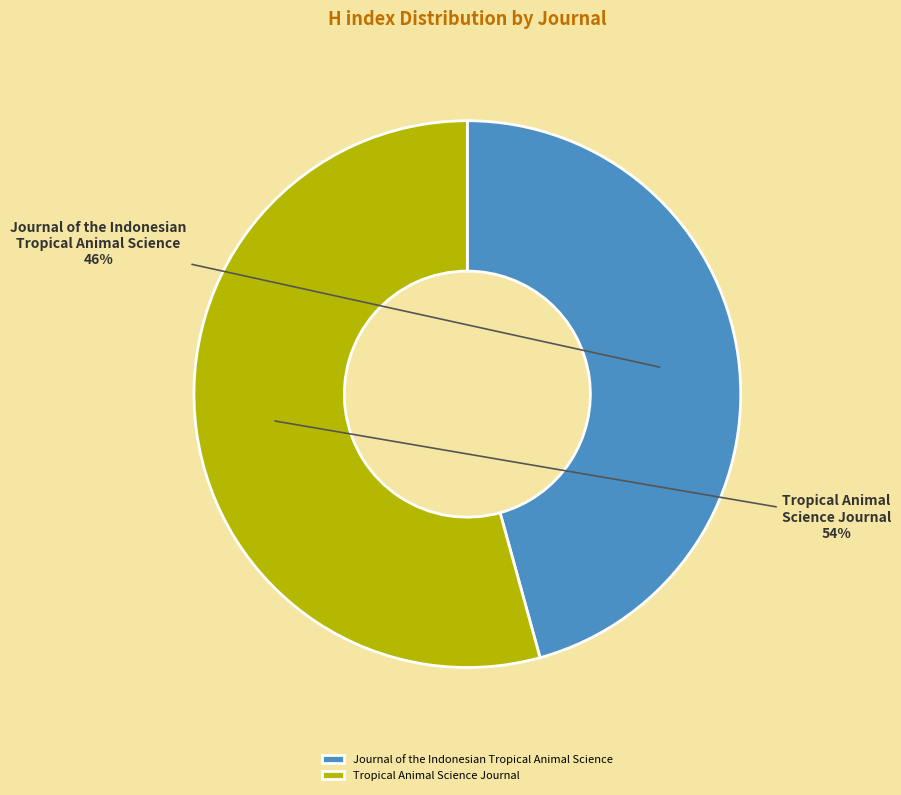

Between Journal of the Indonesian Tropical Animal Science and Tropical Animal Science Journal, which is larger?

Tropical Animal Science Journal